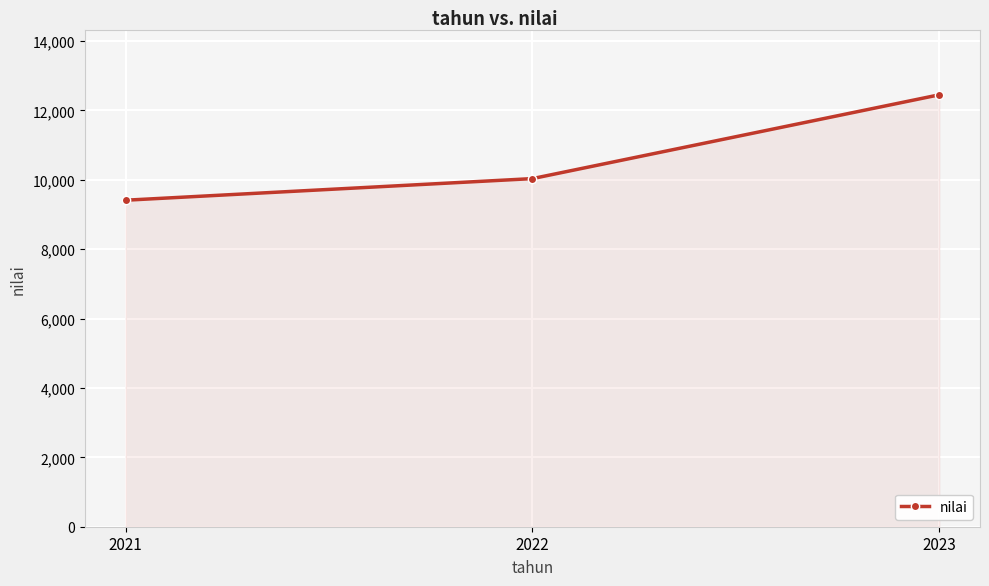

What is the change in value from 2021 to 2023?

+3039